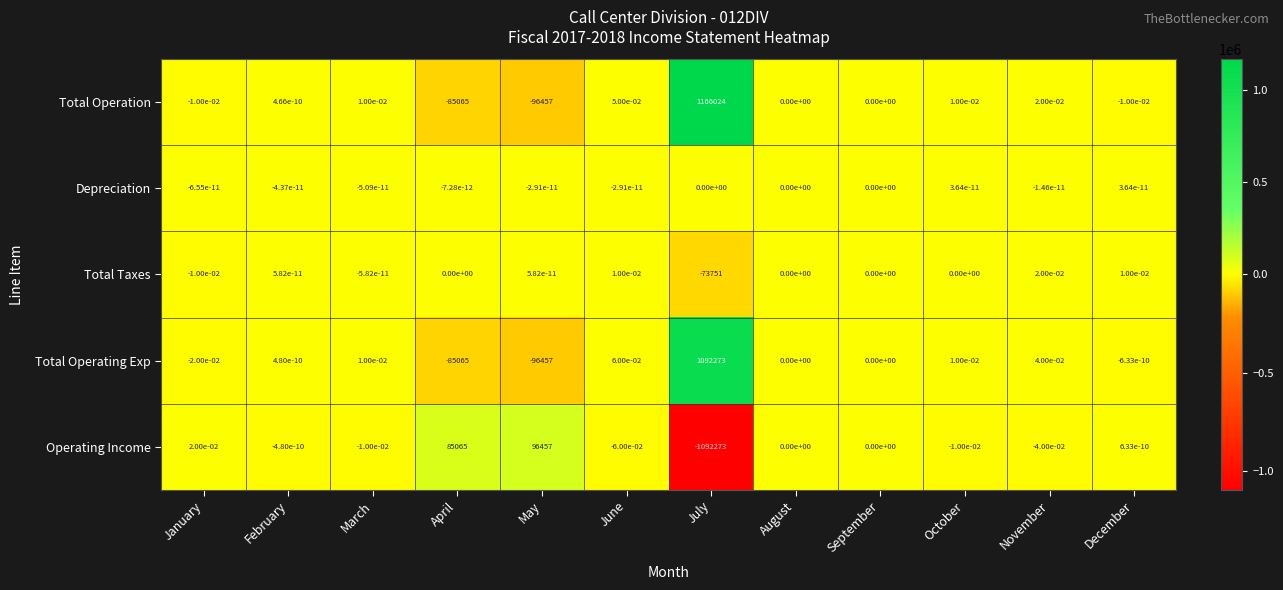

Where does the Total Operation series first go above 0?

February